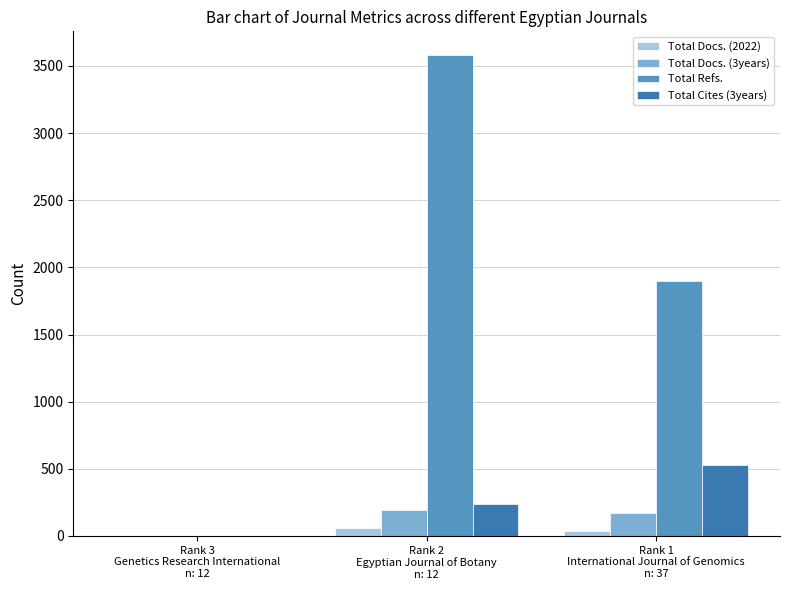

Which series has the largest total across all categories?

Total Refs.